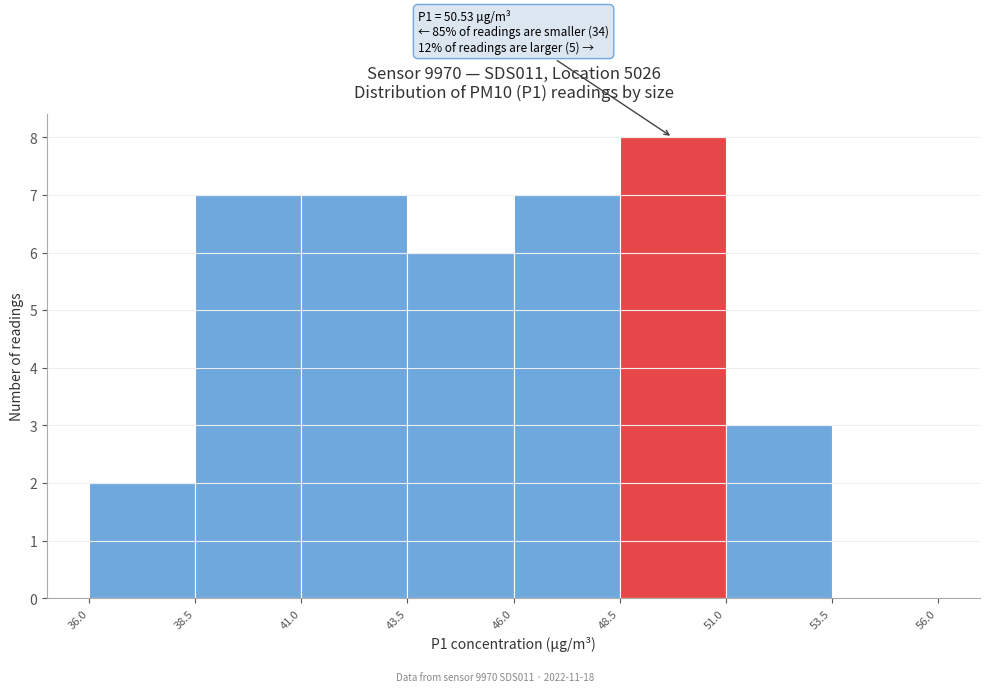

Over which range of the x-axis is the bar tallest?

48.5 to 51.0